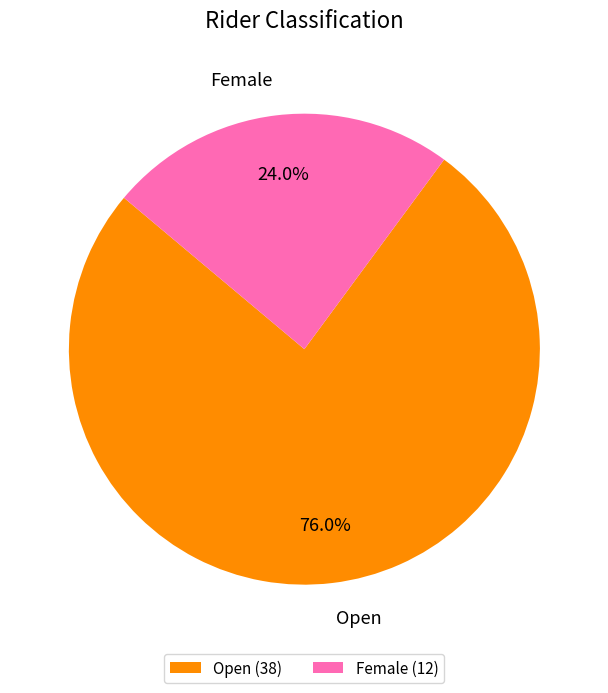

Between Open and Female, which is larger?

Open